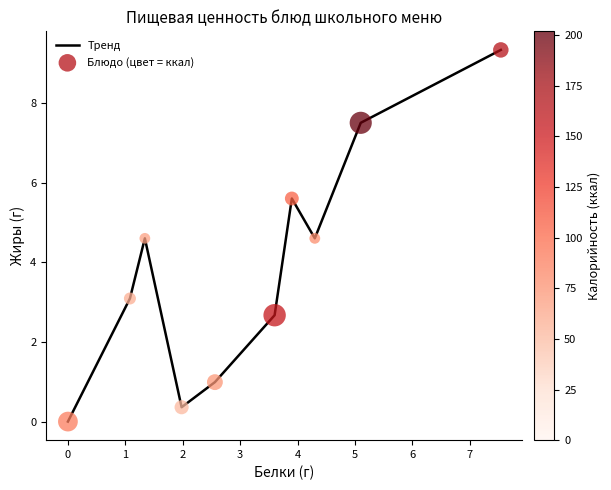

What is the difference between the maximum and minimum values?

9.3